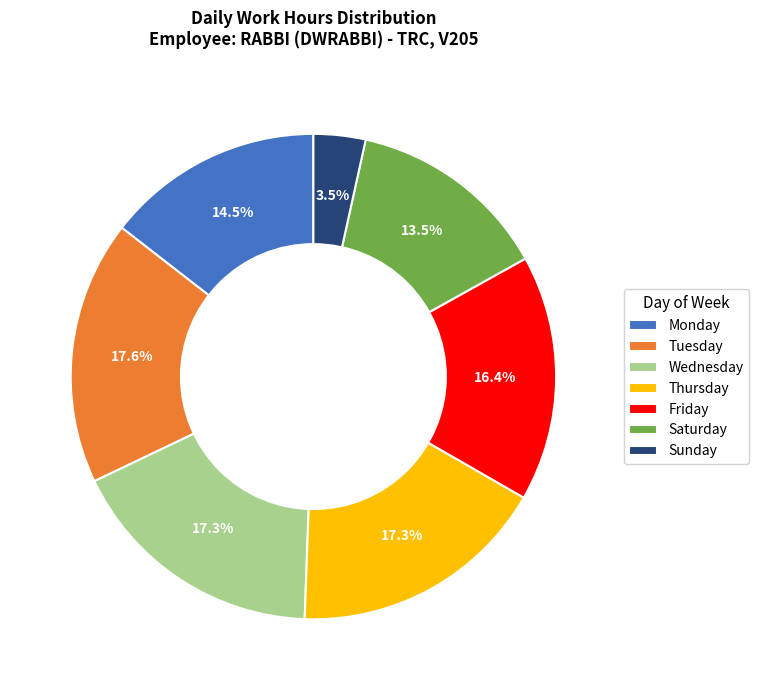

What is the total percentage of Tuesday and Thursday?

34.9%